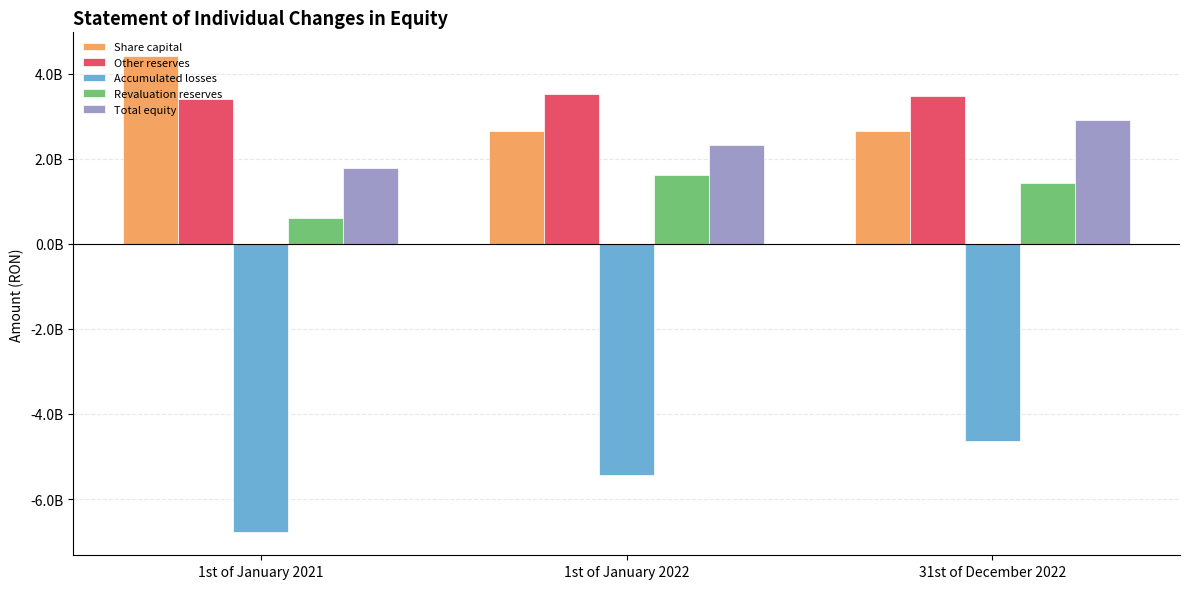

True or false: Accumulated losses has a value of -11300536584 at 1st of January 2021.

False